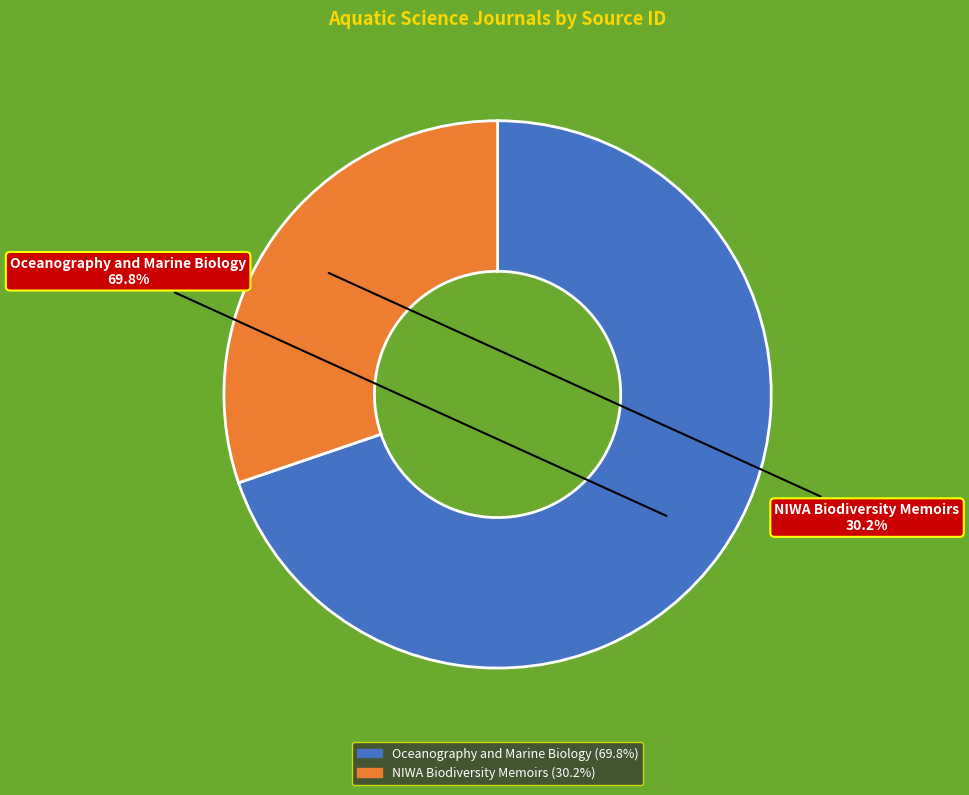

What percentage is the NIWA Biodiversity Memoirs slice, to the nearest percent?

30%